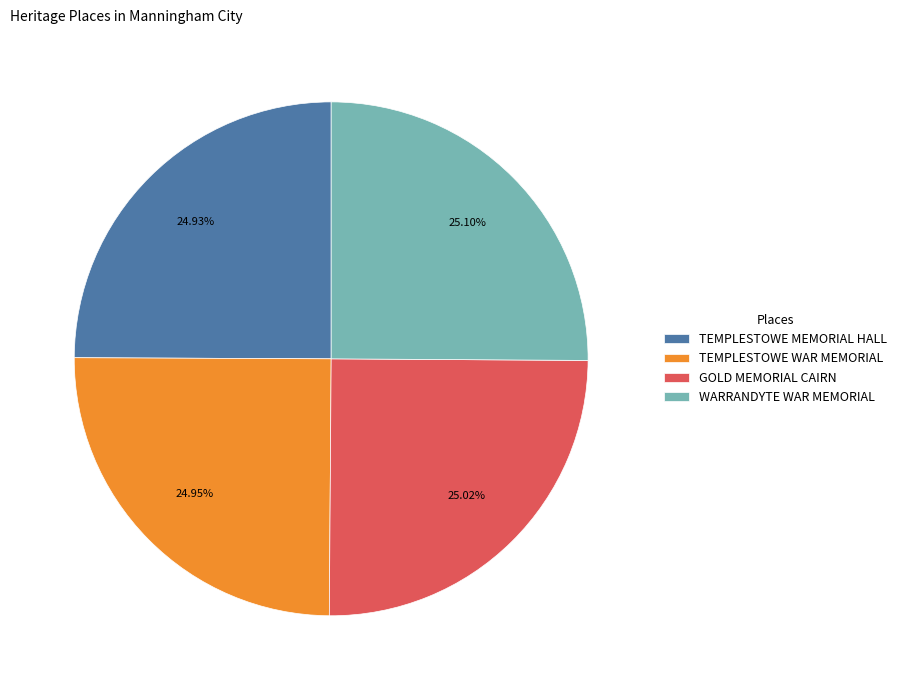

Count the number of slices in the pie.

4